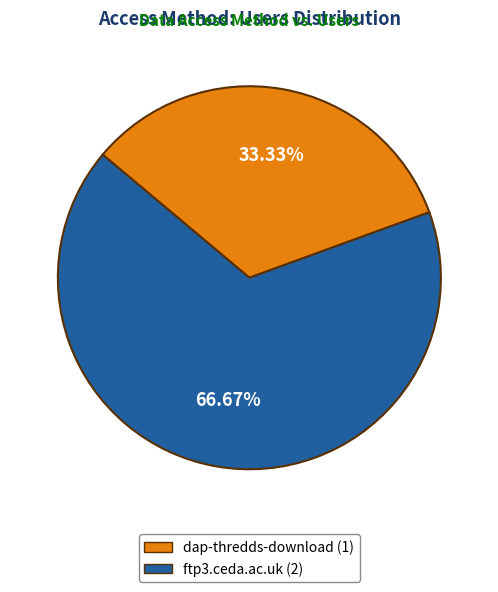

What is the total percentage of dap-thredds-download and ftp3.ceda.ac.uk?

100.0%